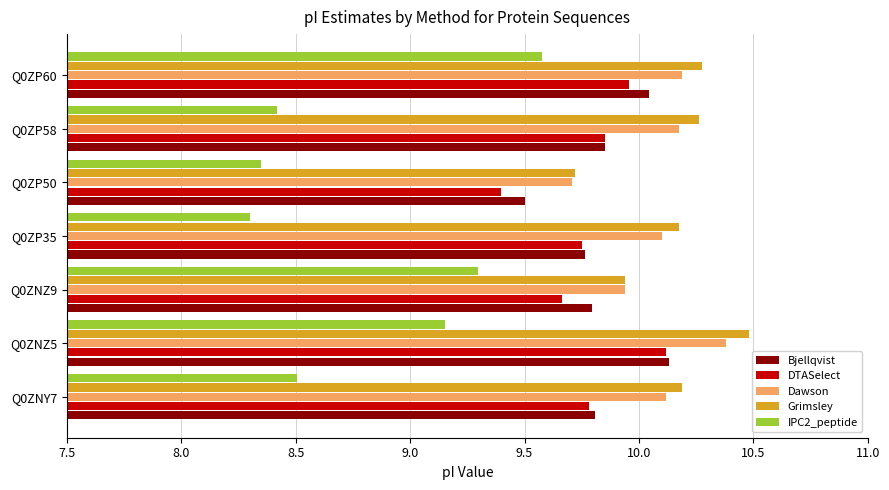

What is the approximate value of Grimsley at Q0ZNY7?

10.2